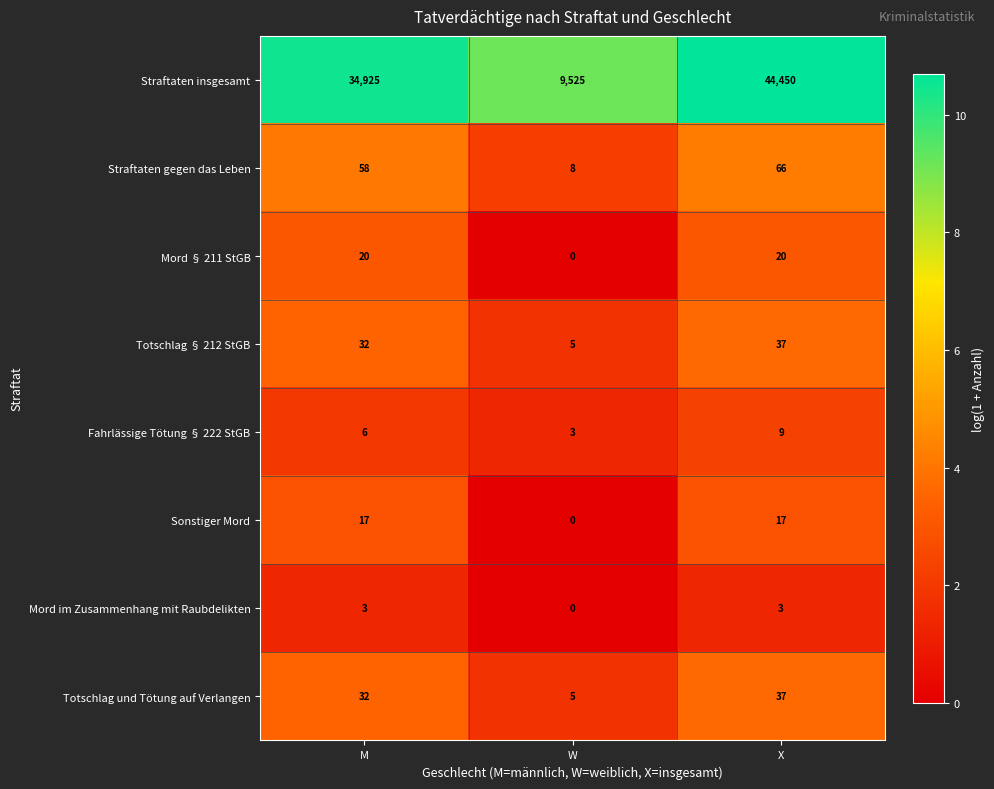

What is the minimum value for Straftaten insgesamt?

9525